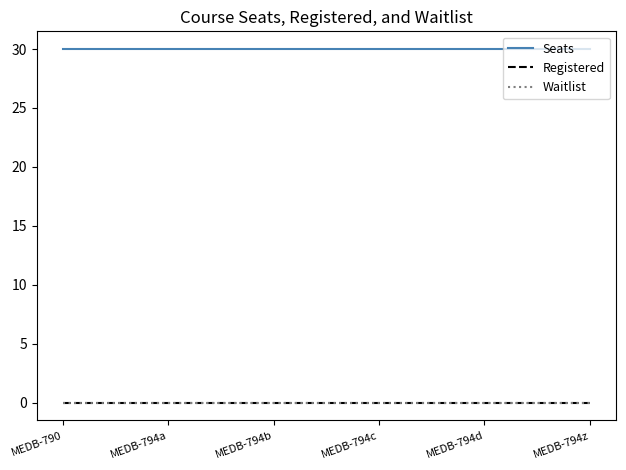

True or false: Seats and Waitlist intersect in this chart.

False